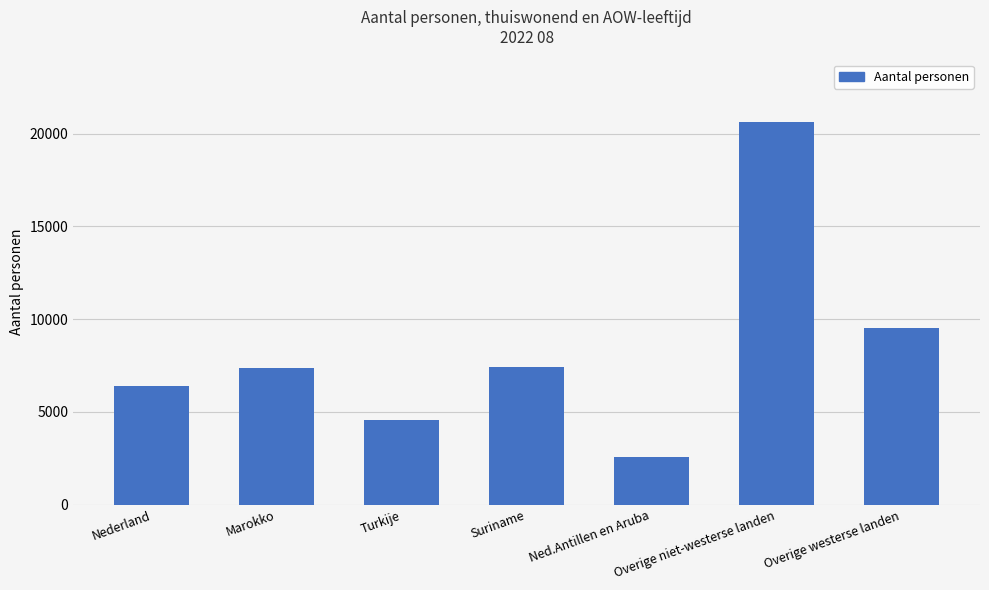

Count the number of data series in this chart.

1